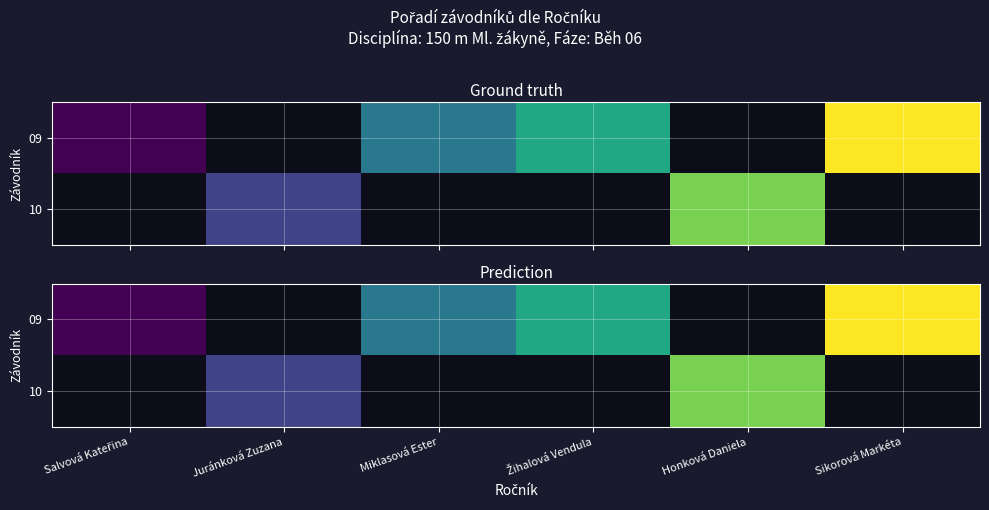

Rank the series by their maximum value, from highest to lowest.

09, 10